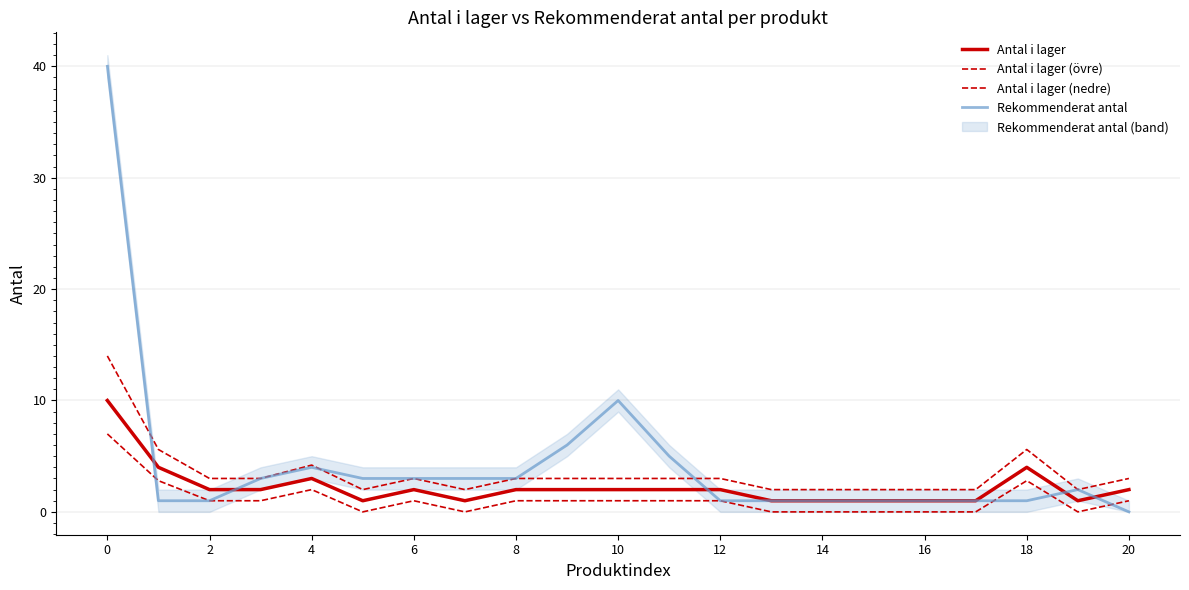

Reading left to right, list all the values displayed in this chart.

Antal i lager: 10.0	4.0	2.0	2.0	3.0	1.0	2.0	1.0	2.0	2.0	2.0	2.0	2.0	1.0	1.0	1.0	1.0	1.0	4.0	1.0	2.0
Antal i lager (övre): 14.0	5.6	3.0	3.0	4.2	2.0	3.0	2.0	3.0	3.0	3.0	3.0	3.0	2.0	2.0	2.0	2.0	2.0	5.6	2.0	3.0
Antal i lager (nedre): 7.0	2.8	1.0	1.0	2.0	0.0	1.0	0.0	1.0	1.0	1.0	1.0	1.0	0.0	0.0	0.0	0.0	0.0	2.8	0.0	1.0
Rekommenderat antal: 40.0	1.0	1.0	3.0	4.0	3.0	3.0	3.0	3.0	6.0	10.0	5.0	1.0	1.0	1.0	1.0	1.0	1.0	1.0	2.0	0.0